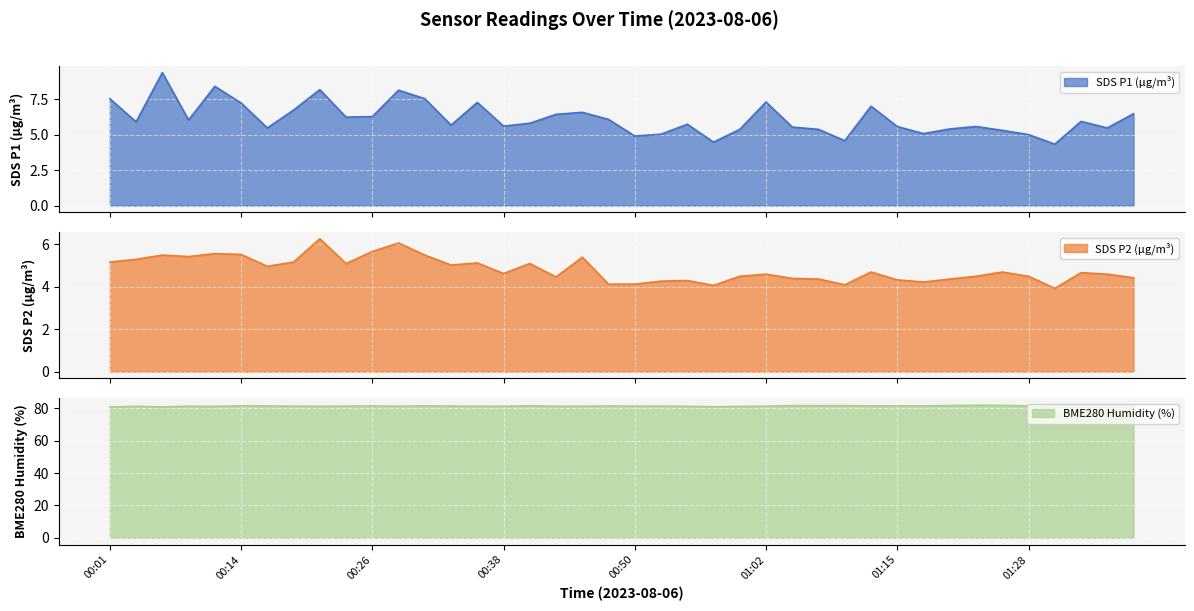

True or false: BME280_humidity has more than 2 interior local peaks.

True